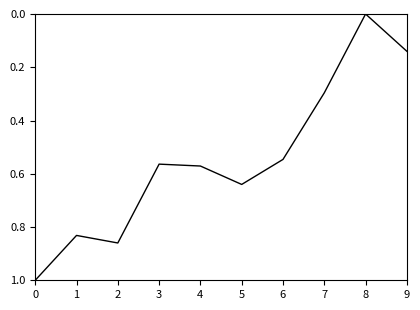

The chart shows a value of 0.2 at 9. True or false?

False